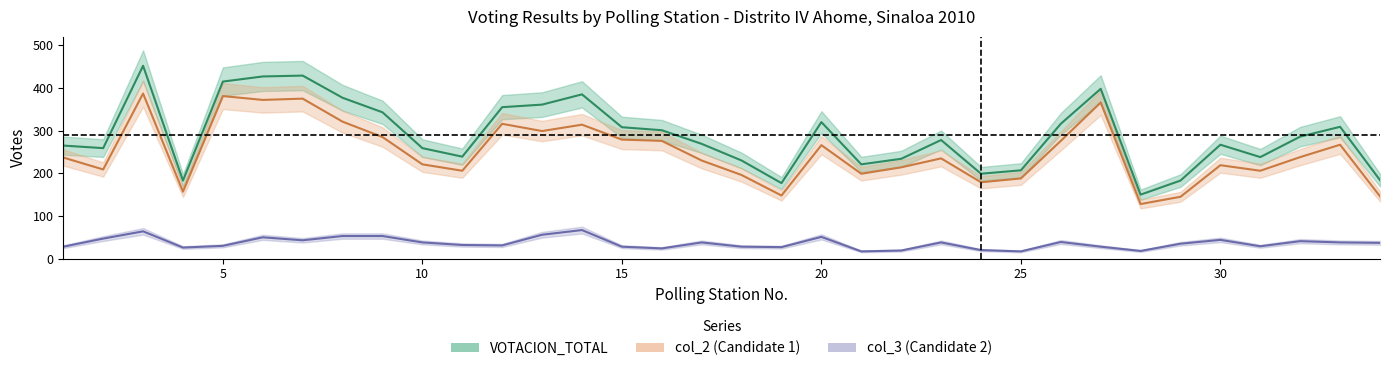

What is the spread (max minus min) of values at 13?

305